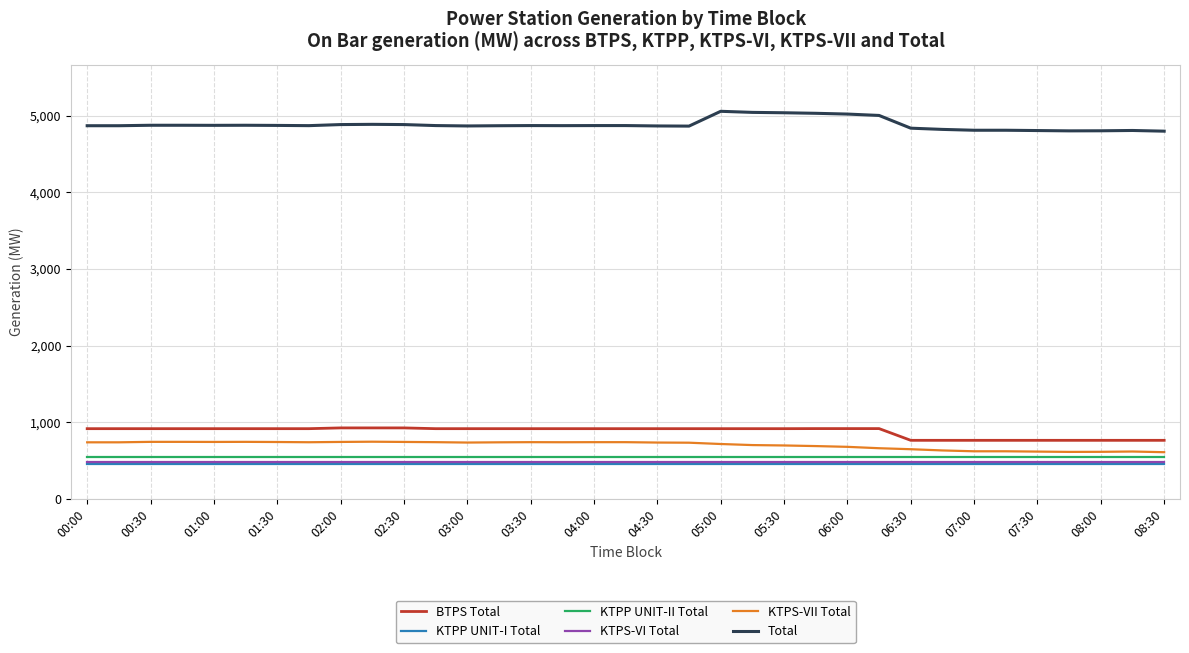

Which series has the largest total across all categories?

Total